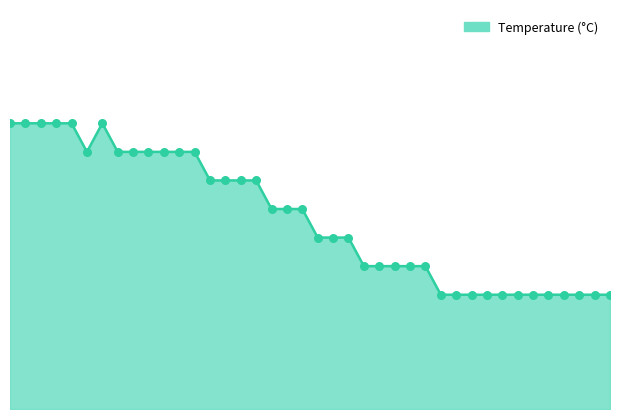

Is this an area chart (filled region under the line)?

Yes